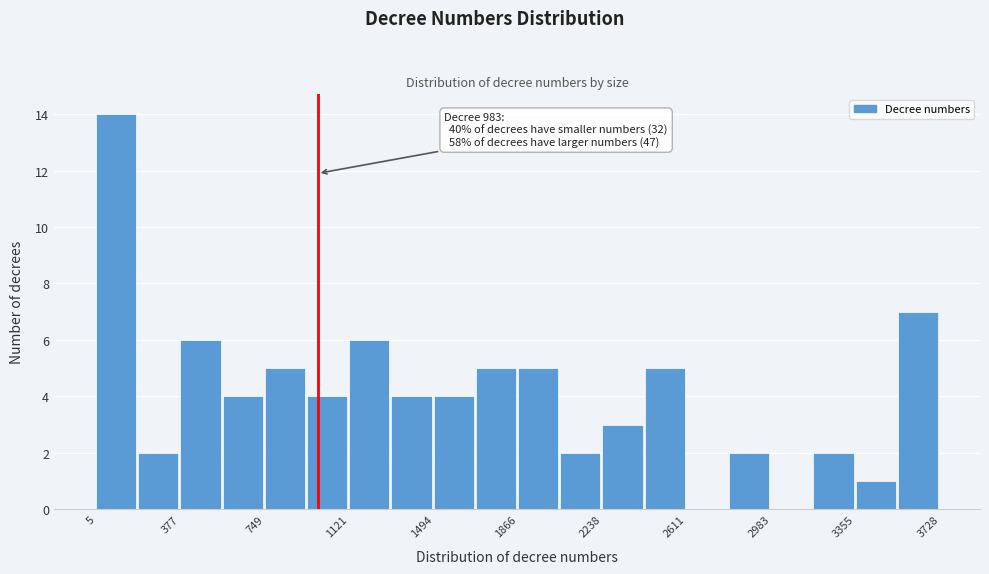

Around what value on the x-axis is the tallest bar? Give the approximate position of its centre, as read against the axis.

100